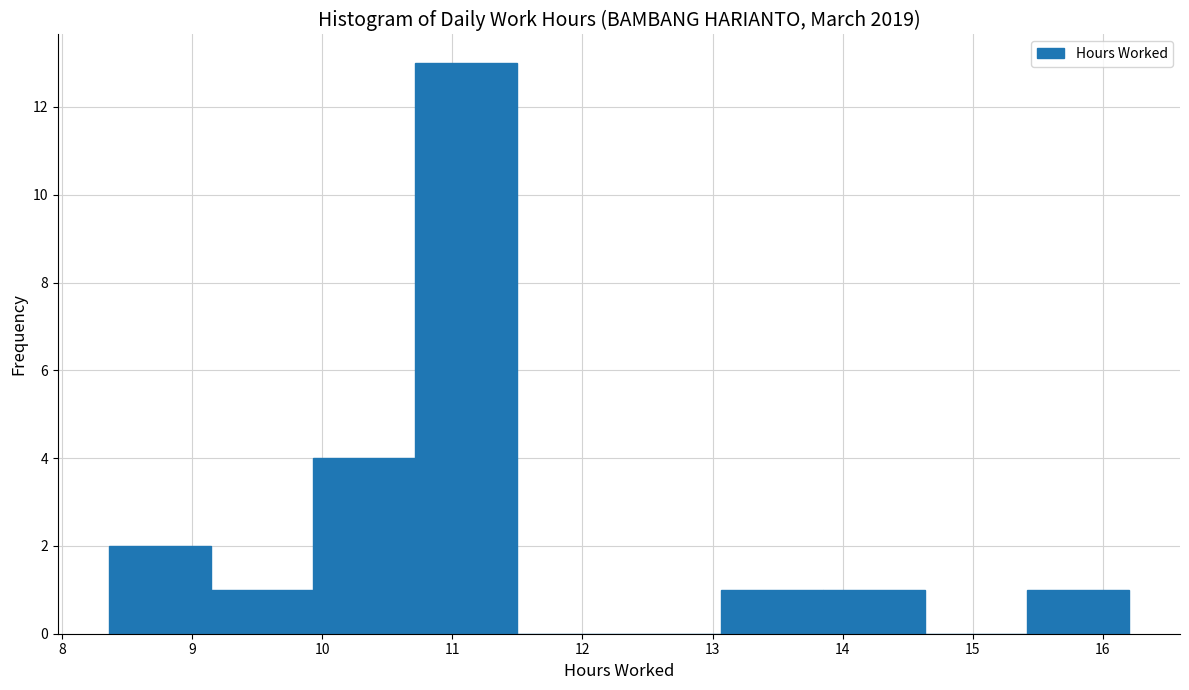

Reading left to right, list every bar in this chart as the range it spans on the x-axis followed by its height. Neither the bar edges nor the heights are printed on the chart, so give them approximately, as read against the axes.

8.4 to 9.1: 2
9.1 to 9.9: 1
9.9 to 10.7: 4
10.7 to 11.5: 13
11.5 to 12.3: 0
12.3 to 13.1: 0
13.1 to 13.8: 1
13.8 to 14.6: 1
14.6 to 15.4: 0
15.4 to 16.2: 1